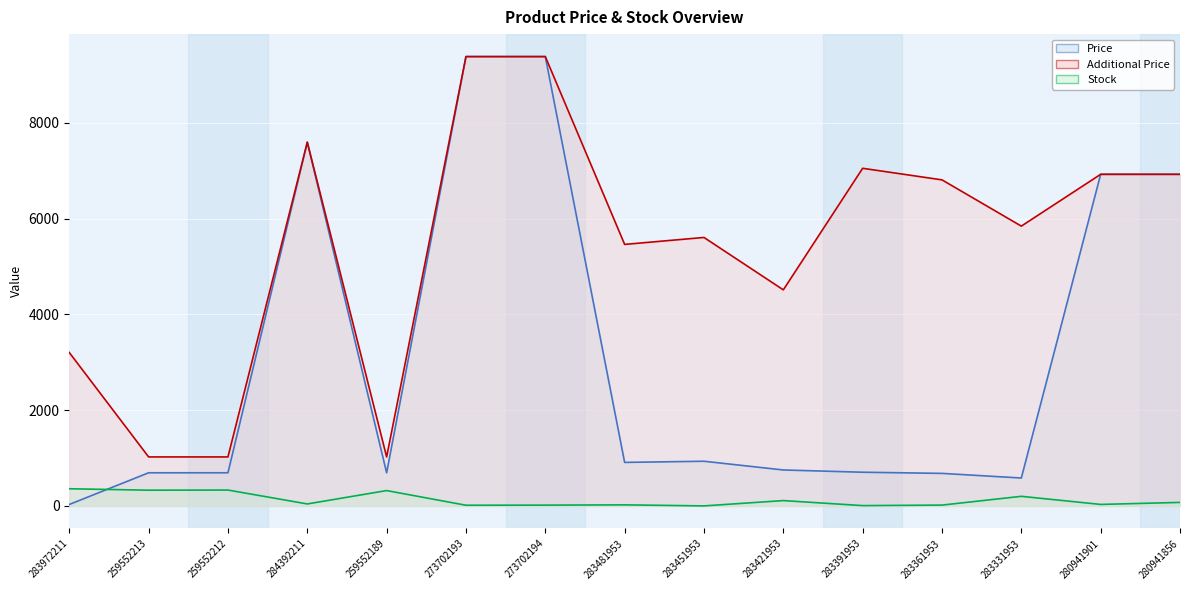

What position from the left is 283421953?

10